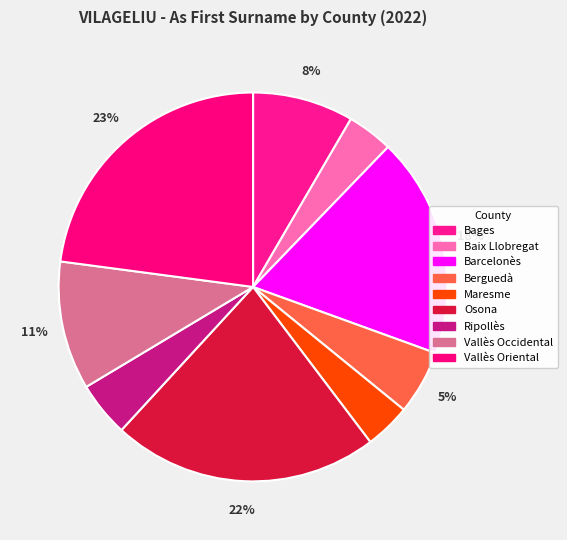

Rank the categories by value from lowest to highest.

Baix Llobregat, Maresme, Ripollès, Berguedà, Bages, Vallès Occidental, Barcelonès, Osona, Vallès Oriental